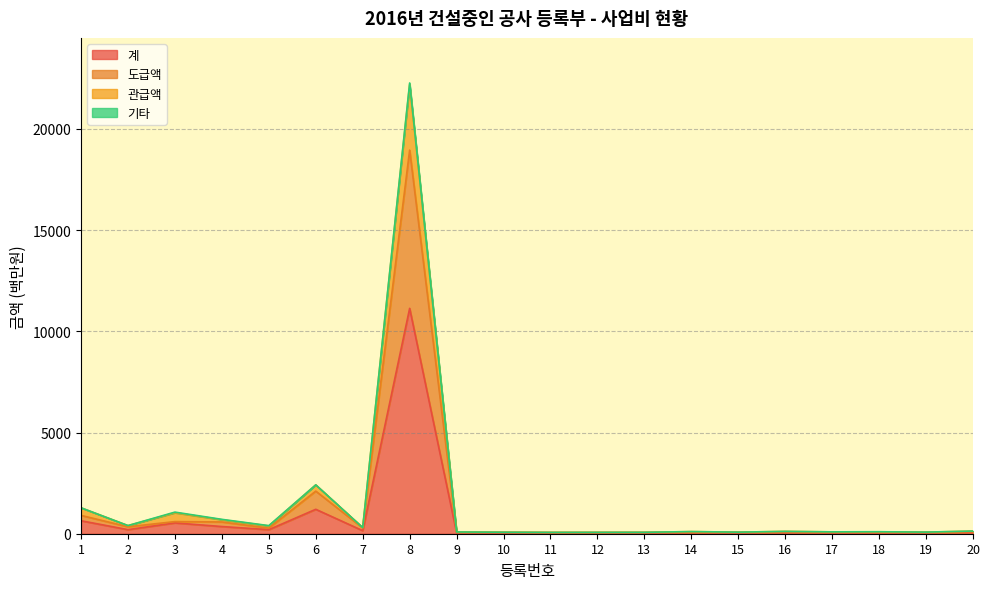

What is the total value across all series at 4?

710